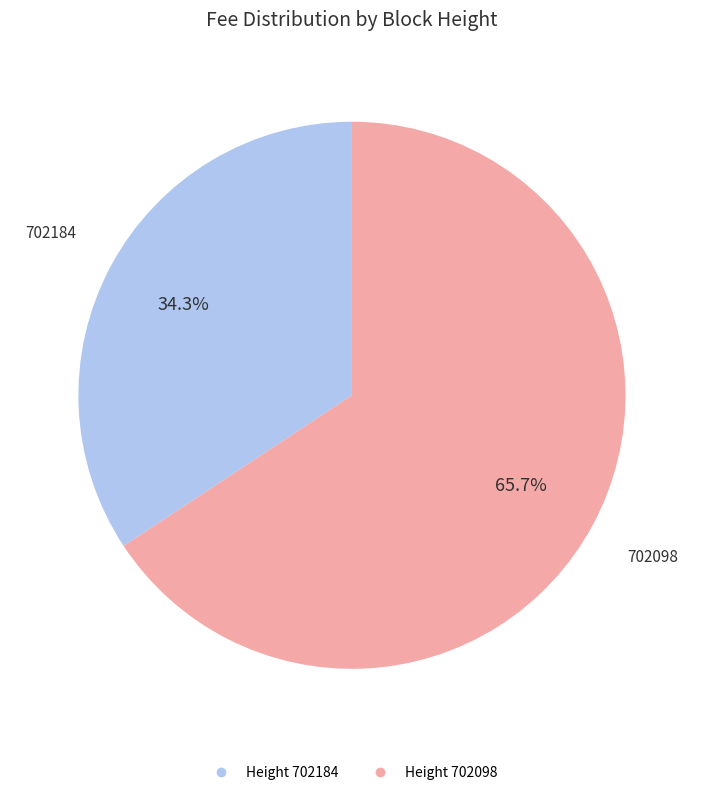

Is there a majority slice in this chart?

Yes